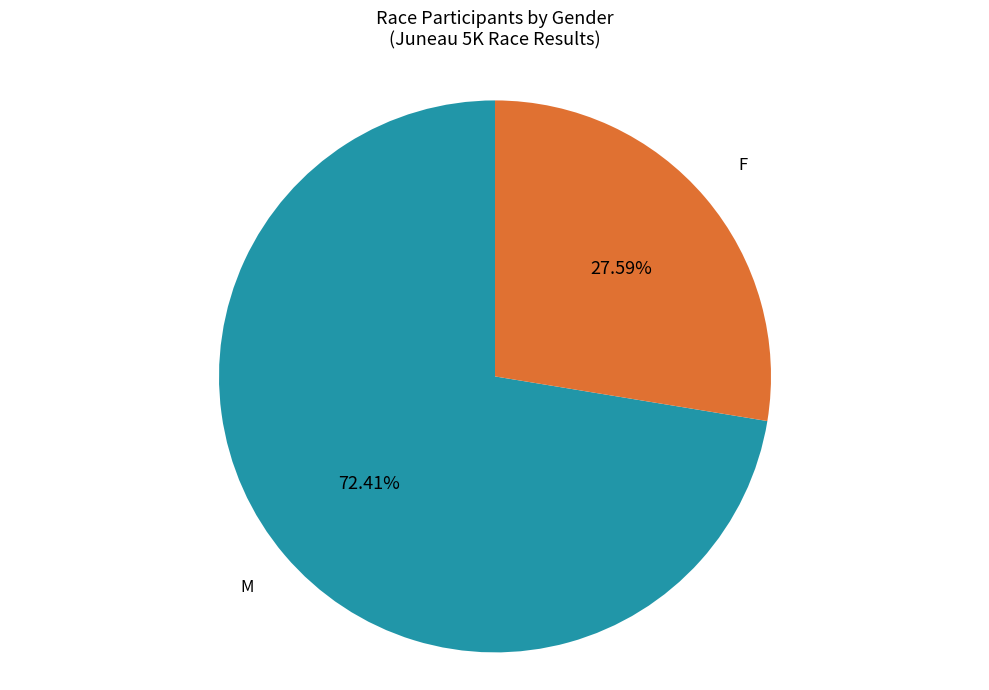

Rank the categories by value from lowest to highest.

F, M